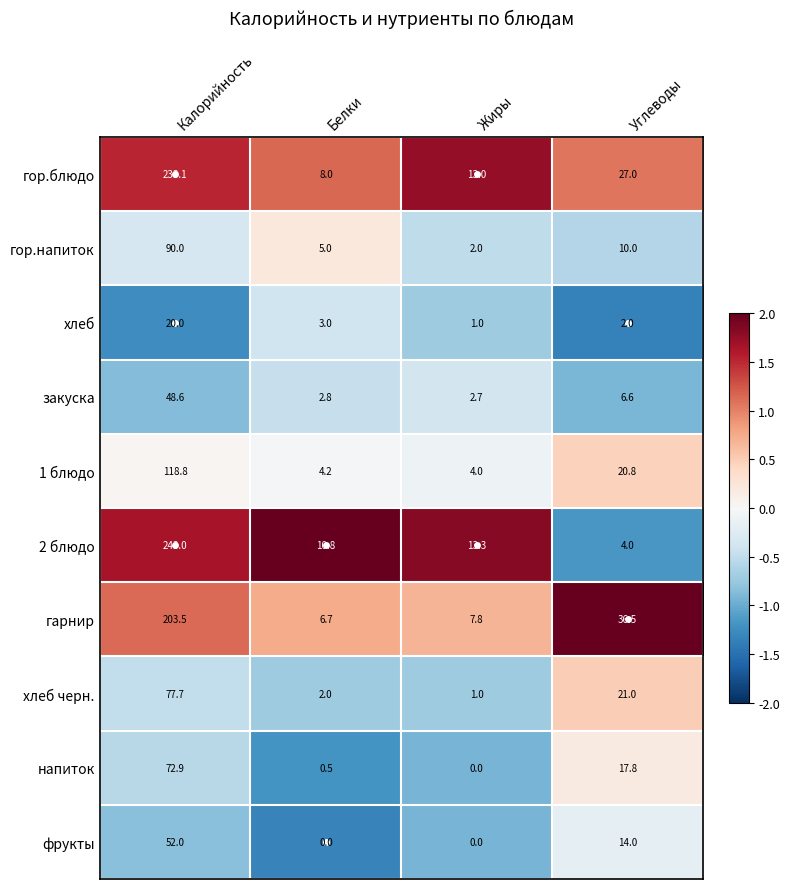

Between Калорийность and Углеводы, which series saw the biggest shift?

2 блюдо